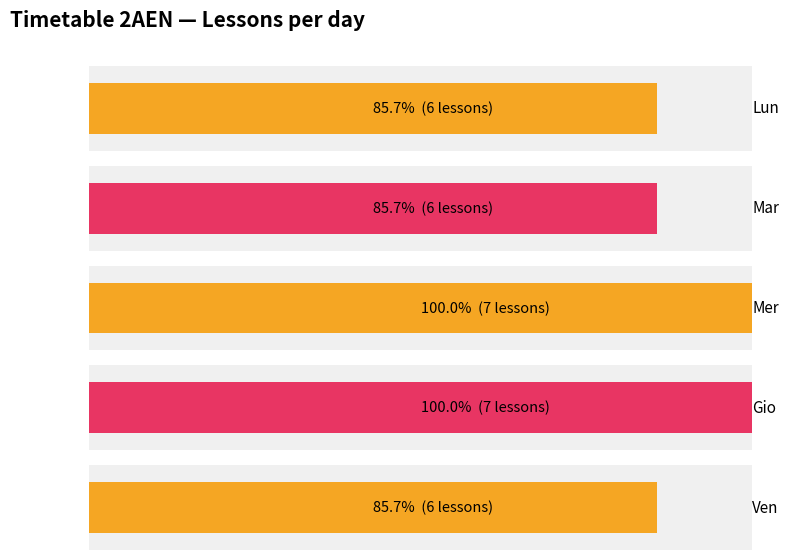

What is the maximum value for Gio?

1